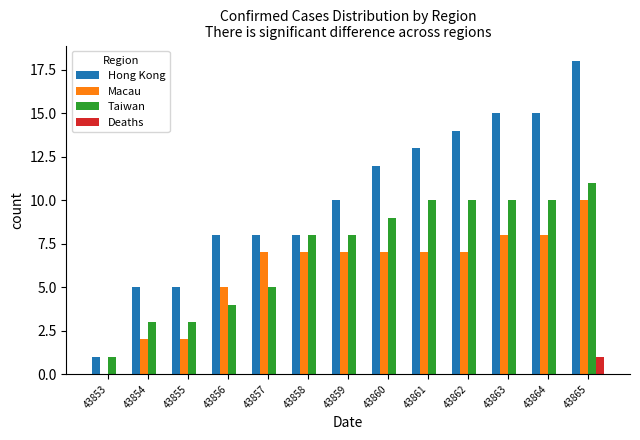

Reading right to left, extract all data points from this chart.

Hong Kong: 43865=18	43864=15	43863=15	43862=14	43861=13	43860=12	43859=10	43858=8	43857=8	43856=8	43855=5	43854=5	43853=1
Macau: 43865=10	43864=8	43863=8	43862=7	43861=7	43860=7	43859=7	43858=7	43857=7	43856=5	43855=2	43854=2	43853=0
Taiwan: 43865=11	43864=10	43863=10	43862=10	43861=10	43860=9	43859=8	43858=8	43857=5	43856=4	43855=3	43854=3	43853=1
Deaths: 43865=1	43864=0	43863=0	43862=0	43861=0	43860=0	43859=0	43858=0	43857=0	43856=0	43855=0	43854=0	43853=0